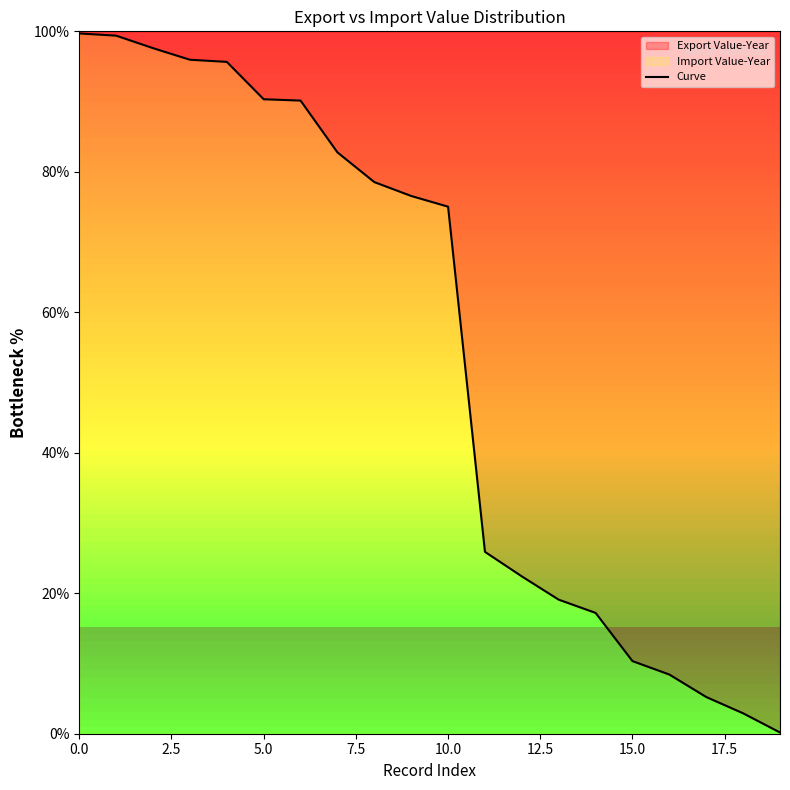

What is the label of the 6th point from the right?

14